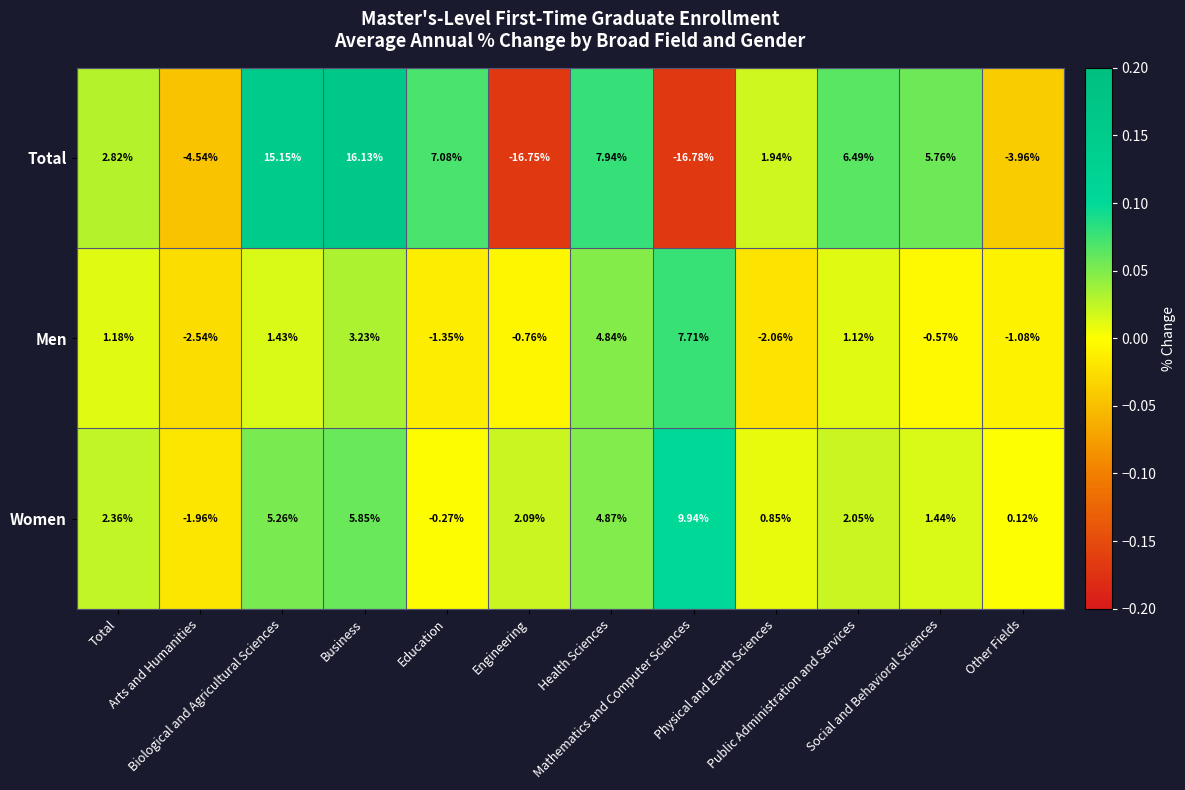

Which series has the largest total across all categories?

Women